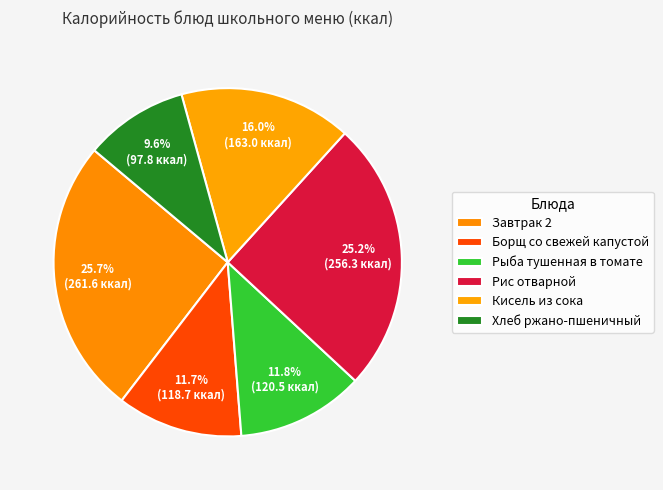

Count the number of slices in the pie.

6